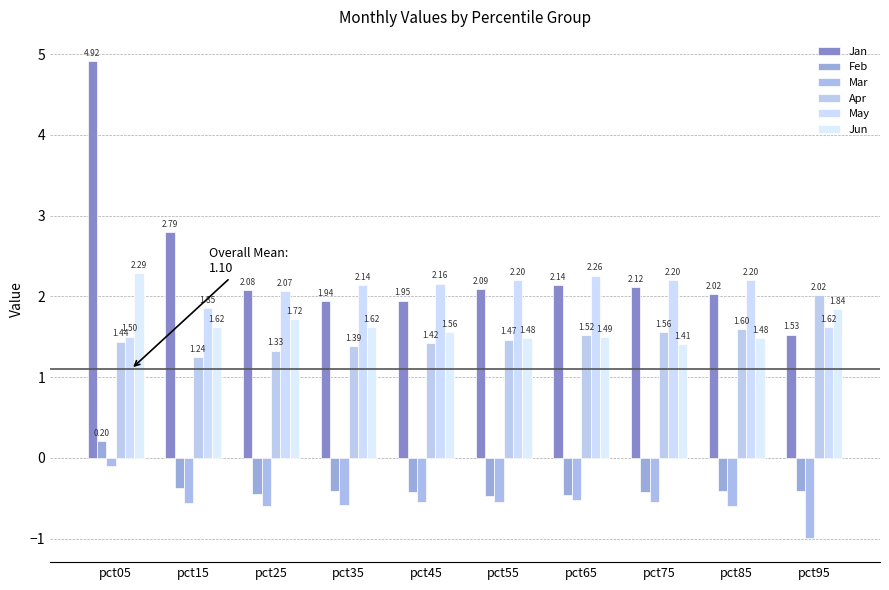

What is the value of the May bar at the 7th from the left?

2.3